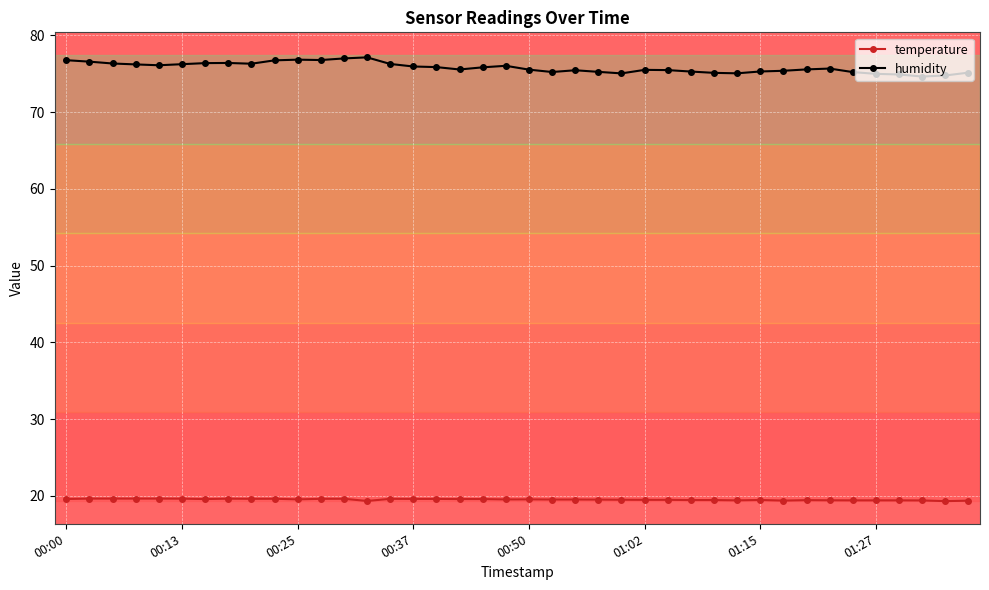

Rank the series by their average value, from lowest to highest.

temperature, humidity